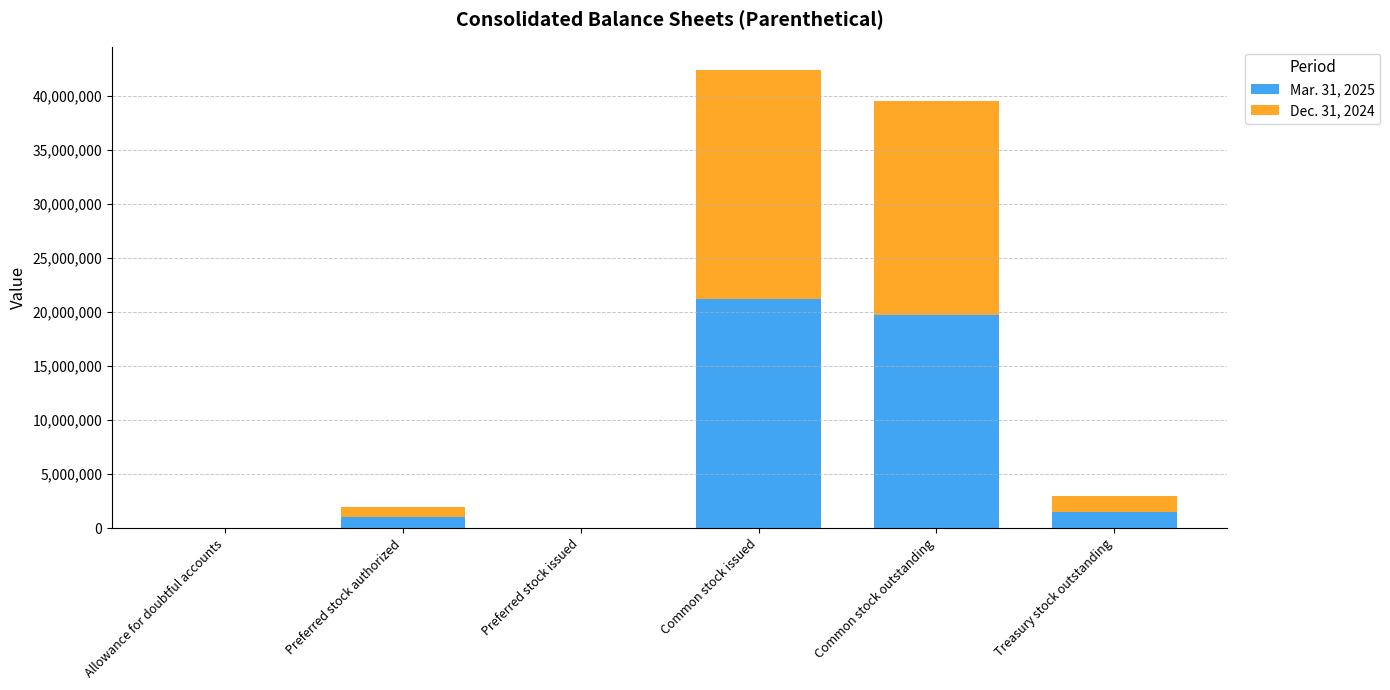

At which category is the sum across all series the highest?

Common stock issued